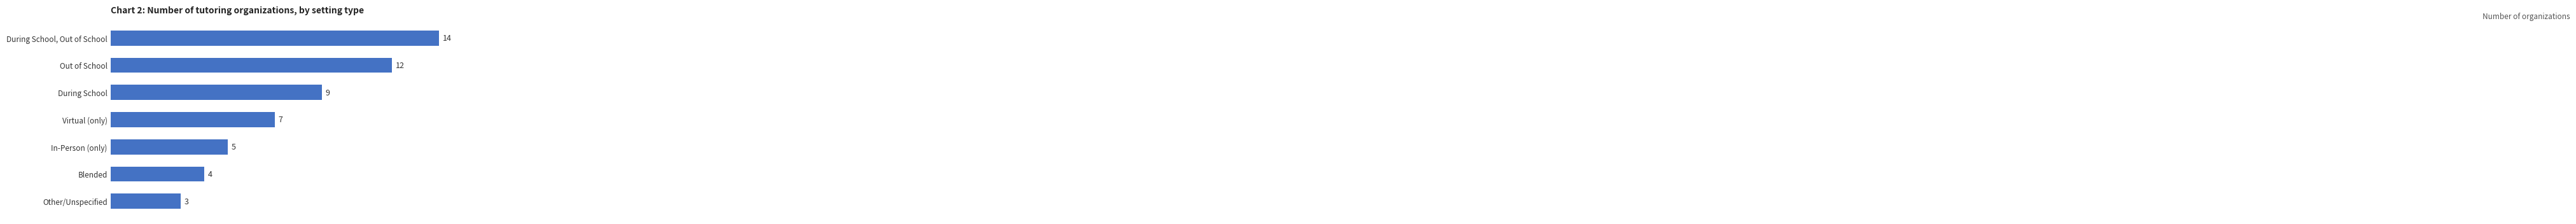

Are the bars grouped side by side (vs. stacked)?

No